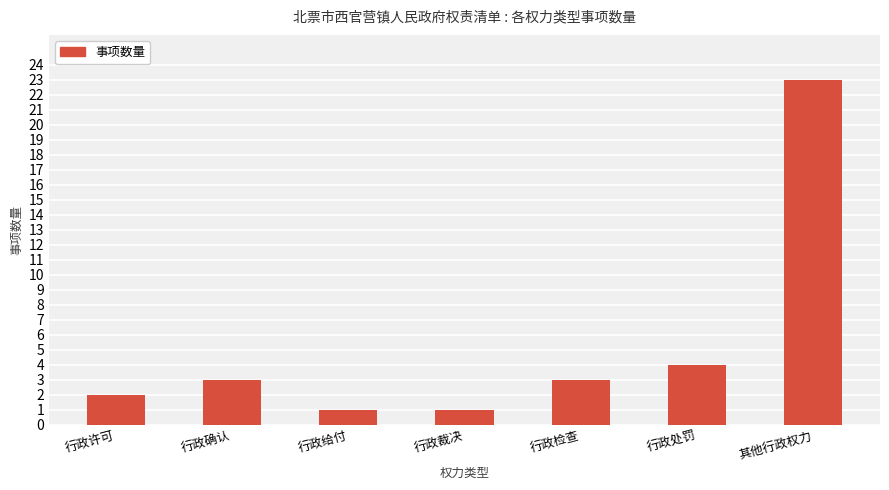

What is the value of the 2nd bar from the left?

3